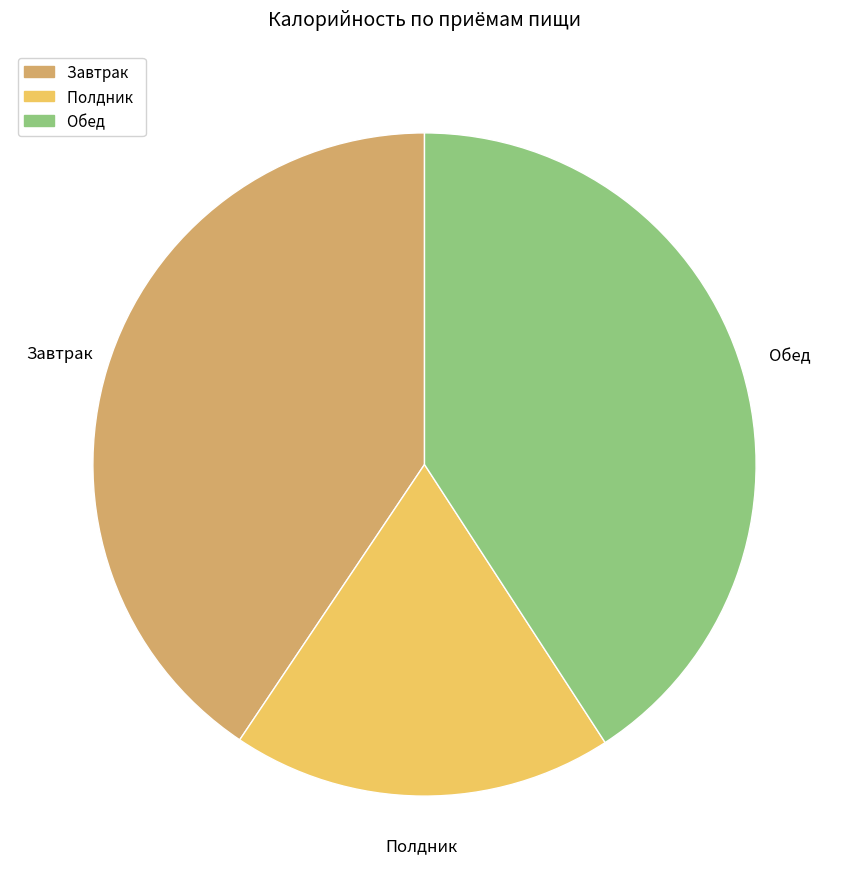

What is the smallest slice in the pie chart?

Полдник